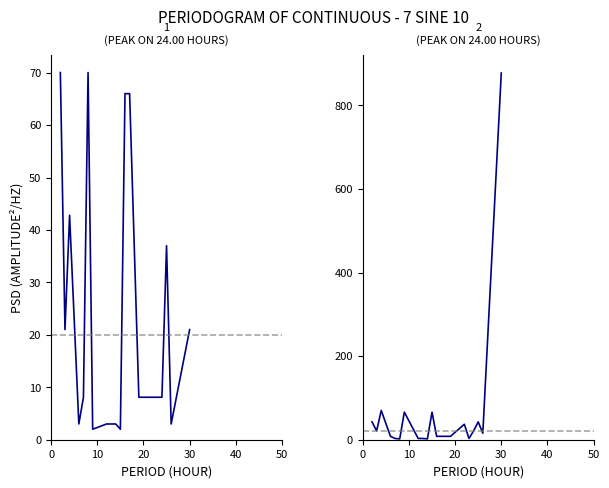

The value of 1 at 15 is 3.2. True or false?

False